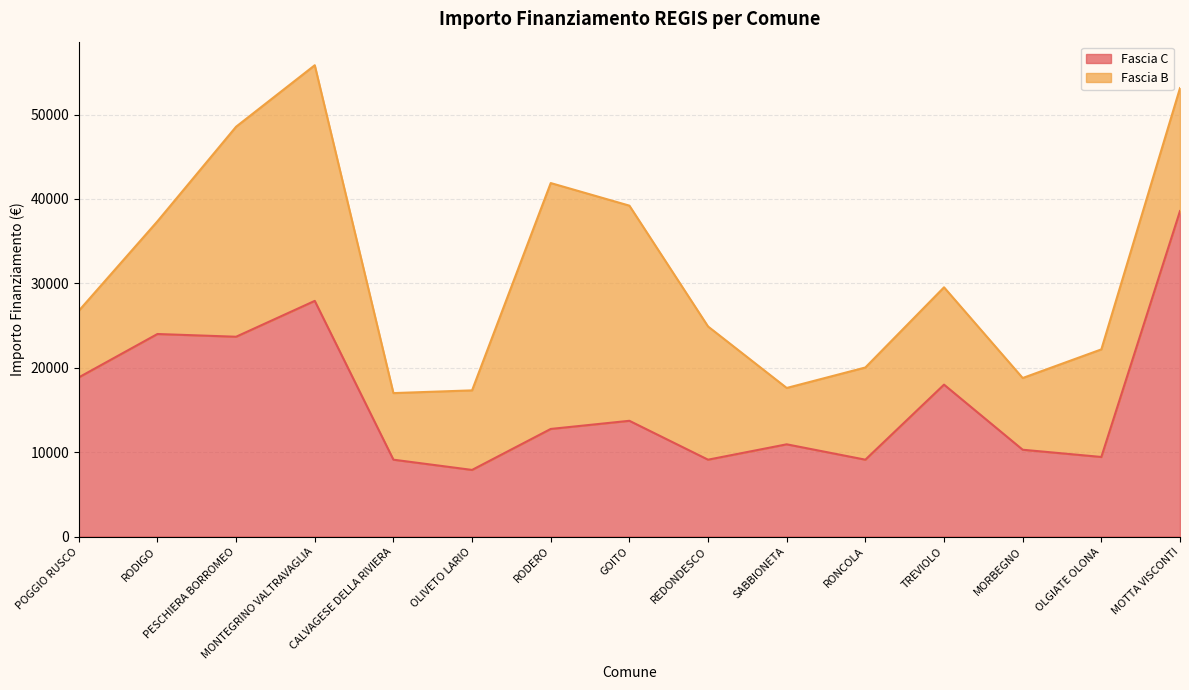

List the labels in order of value, largest first.

MOTTA VISCONTI, MONTEGRINO VALTRAVAGLIA, RODIGO, PESCHIERA BORROMEO, POGGIO RUSCO, TREVIOLO, GOITO, RODERO, SABBIONETA, MORBEGNO, OLGIATE OLONA, CALVAGESE DELLA RIVIERA, REDONDESCO, RONCOLA, OLIVETO LARIO